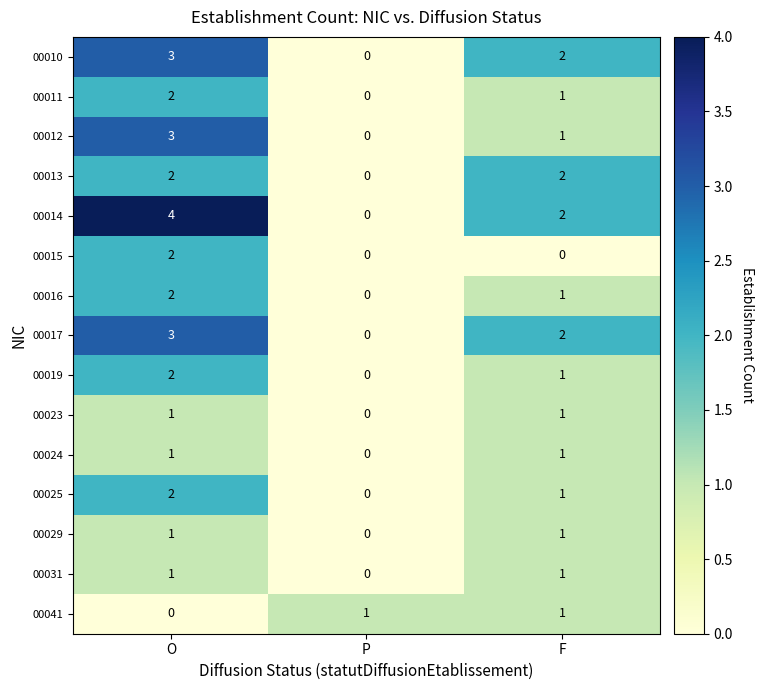

Which series has the widest spread of values?

00014